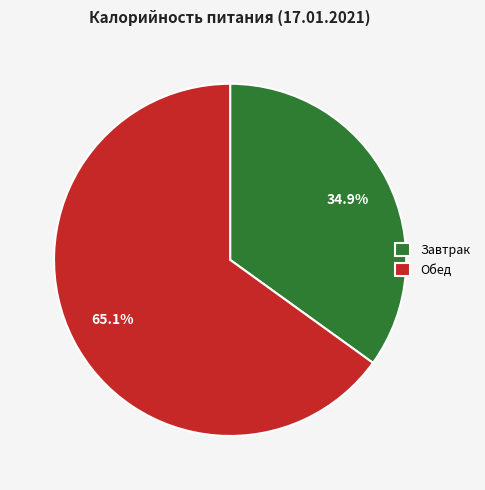

How many segments does this pie chart have?

2